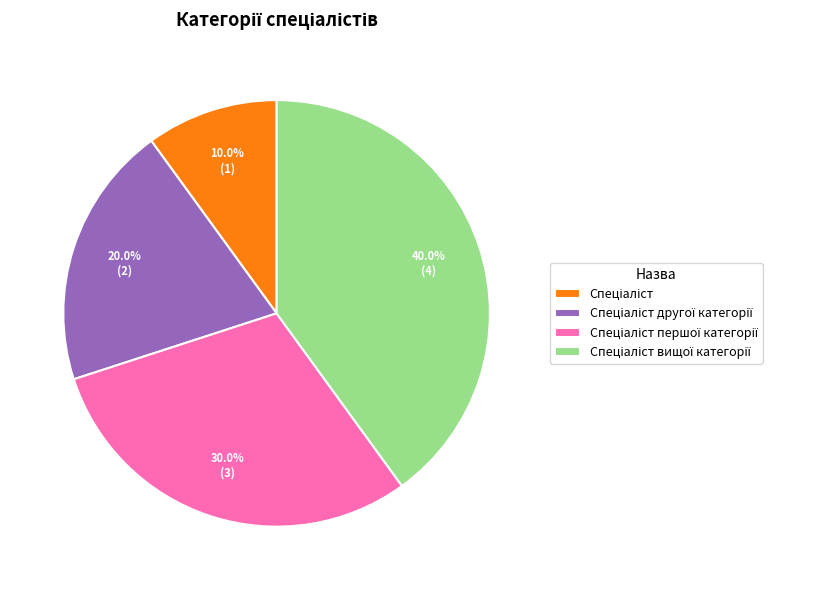

Does any single category account for the majority?

No